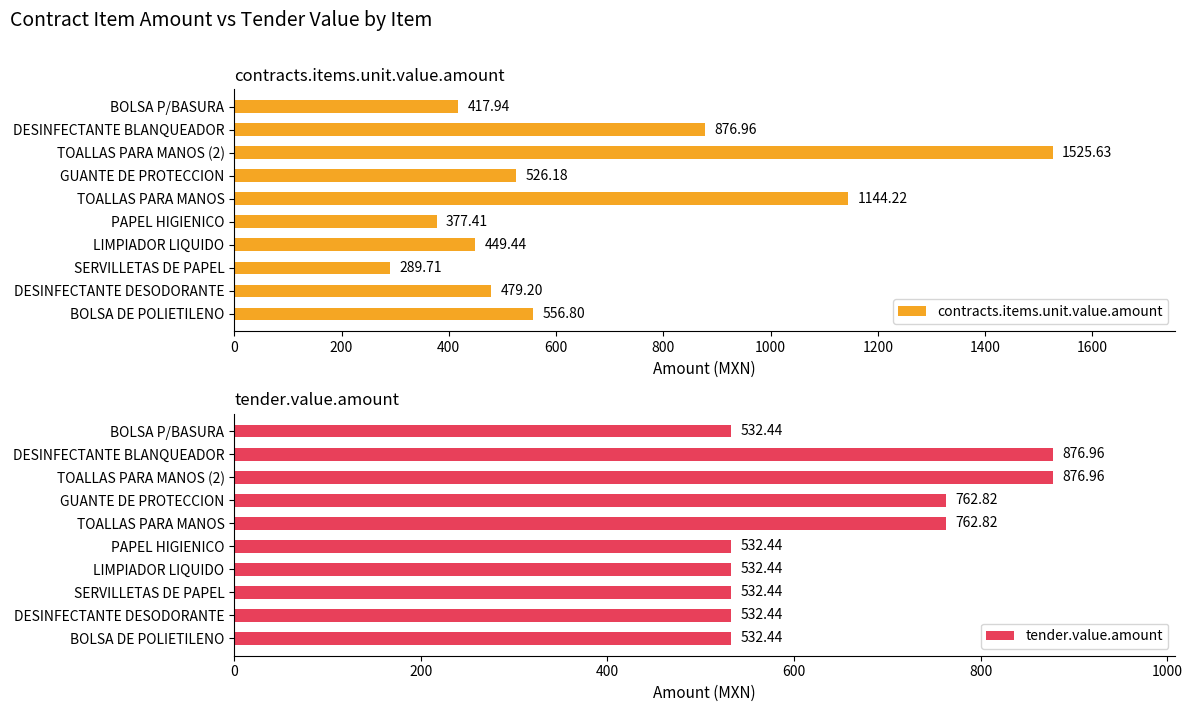

How many values in the contracts.items.unit.value.amount series exceed 526?

5